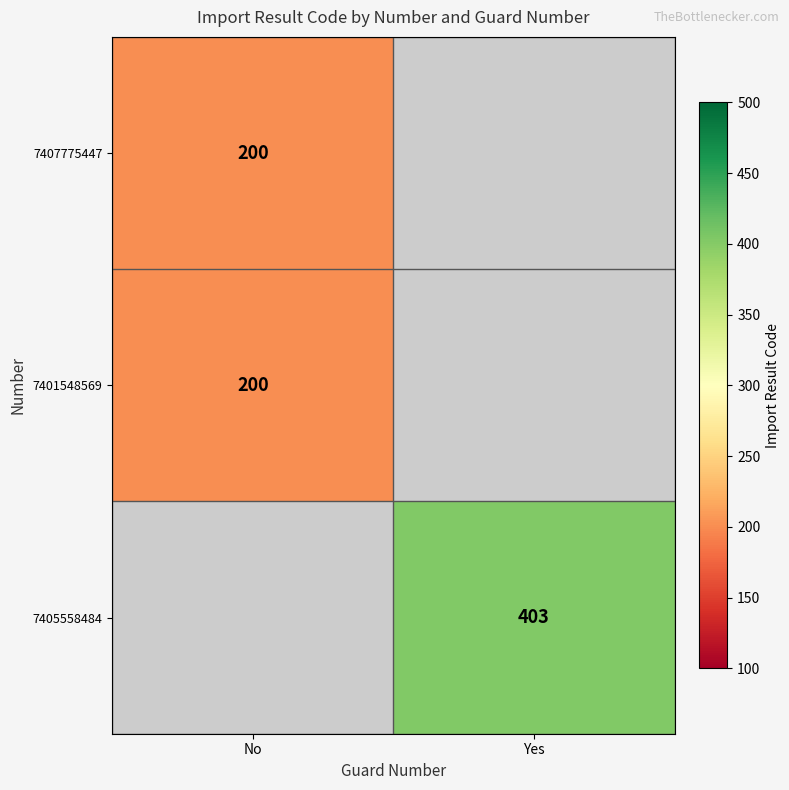

At which category does the chart reach its peak across all series?

Yes